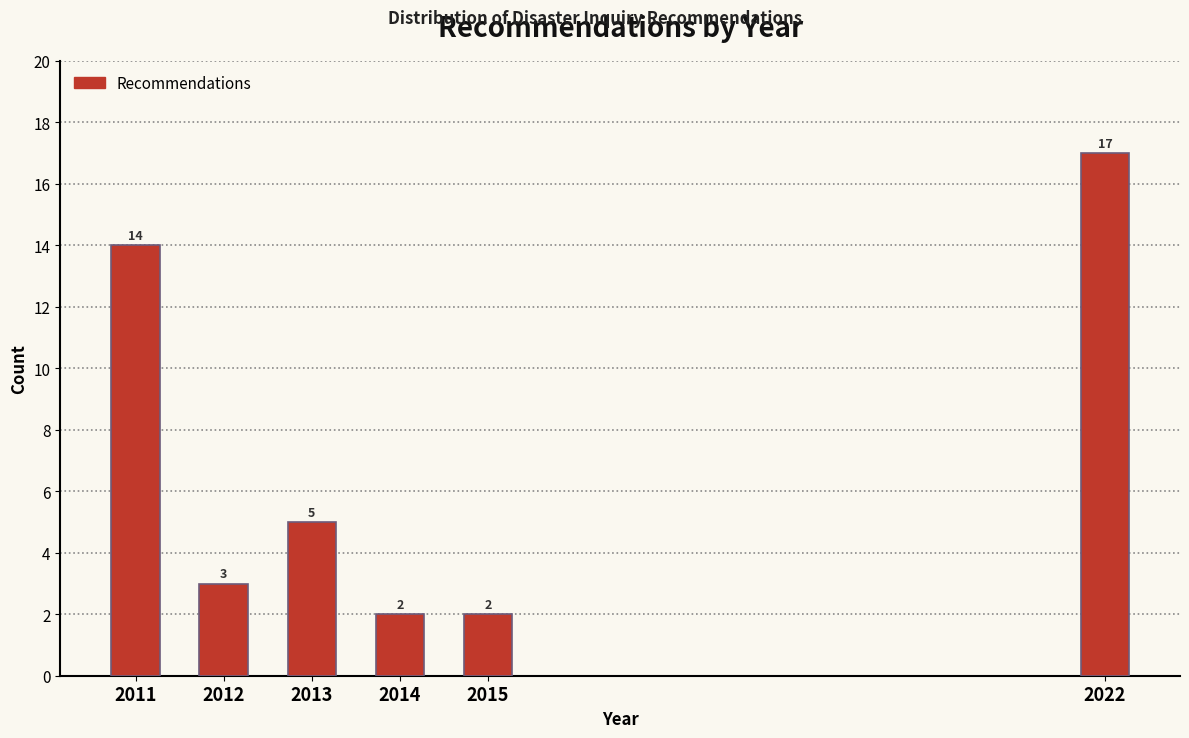

Reading left to right, transcribe all the data shown in this chart.

14	3	5	2	2	17